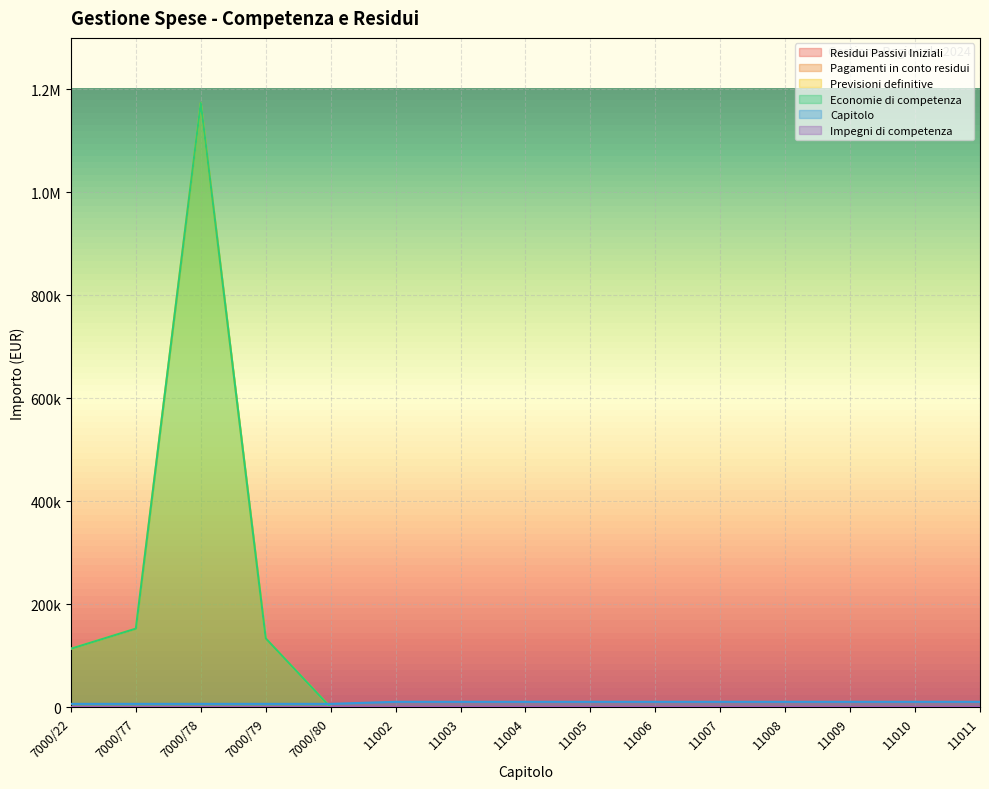

Does the chart display data point markers on the line(s)?

No